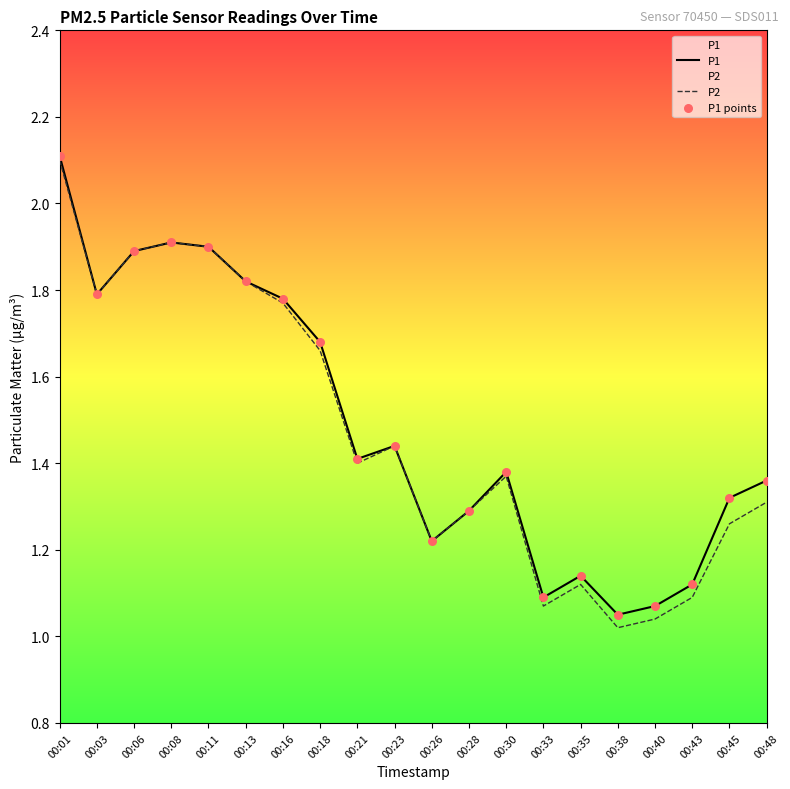

Which series reaches the minimum Y coordinate?

P2